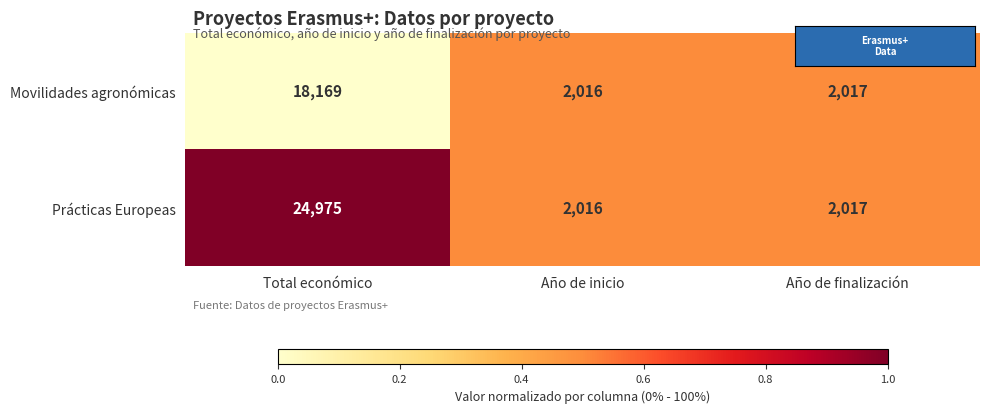

Rank the series by their maximum value, from highest to lowest.

Prácticas Europeas, Movilidades agronómicas